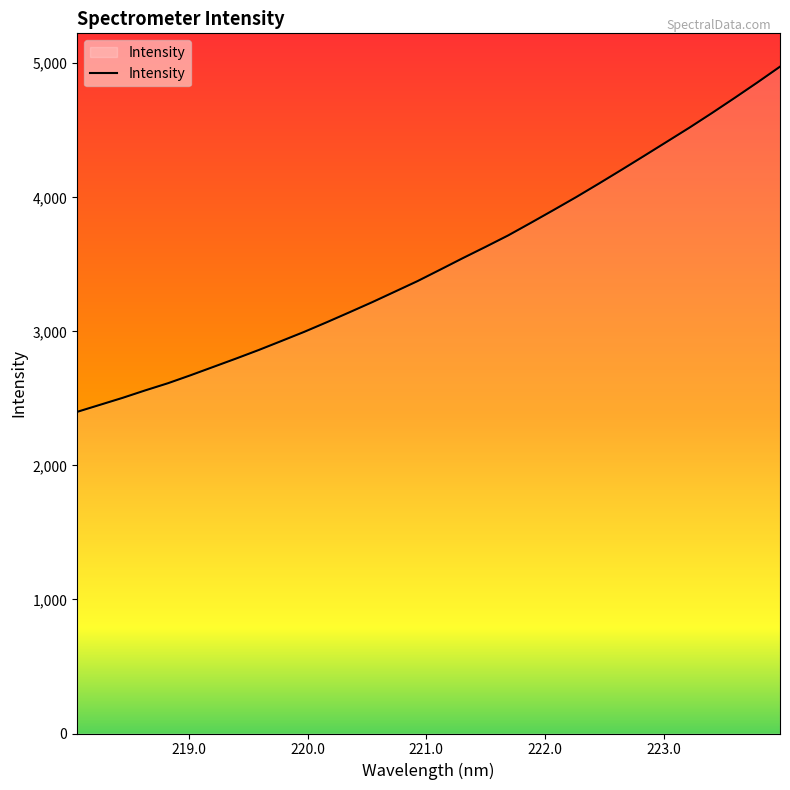

What is the minimum value shown in the chart?

2399.6